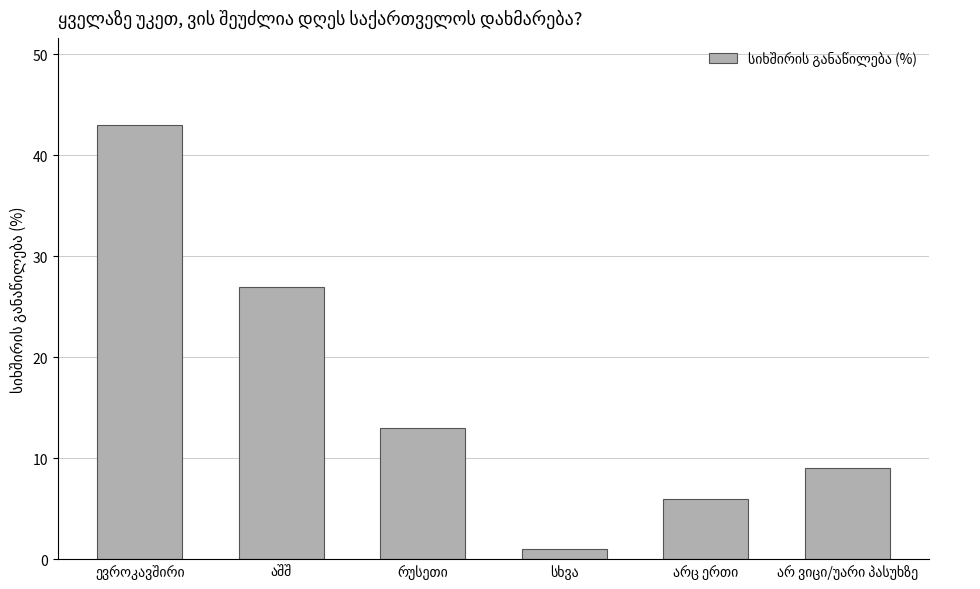

How many data points are less than 13?

3